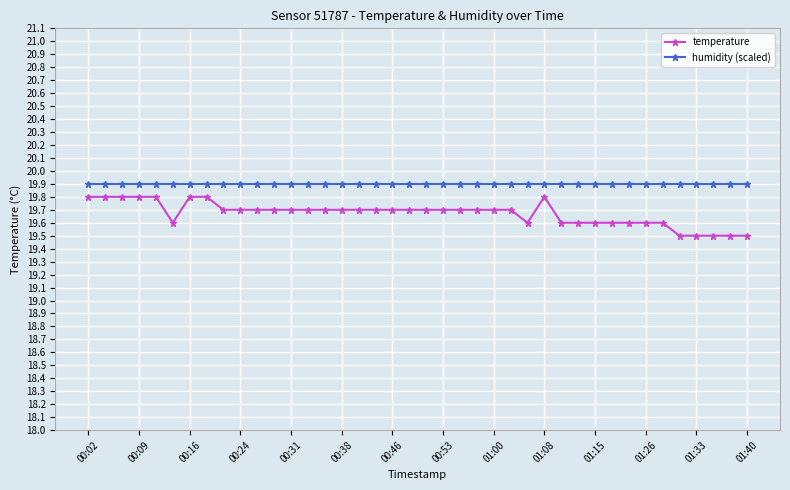

At how many categories does at least one series exceed 19?

40